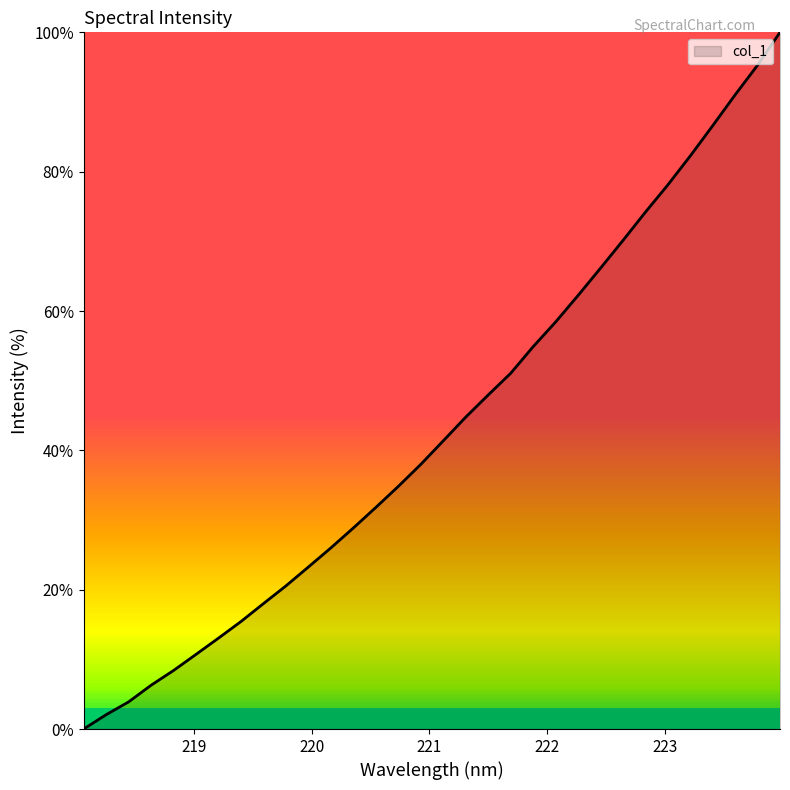

What is the greatest value displayed?

100.0